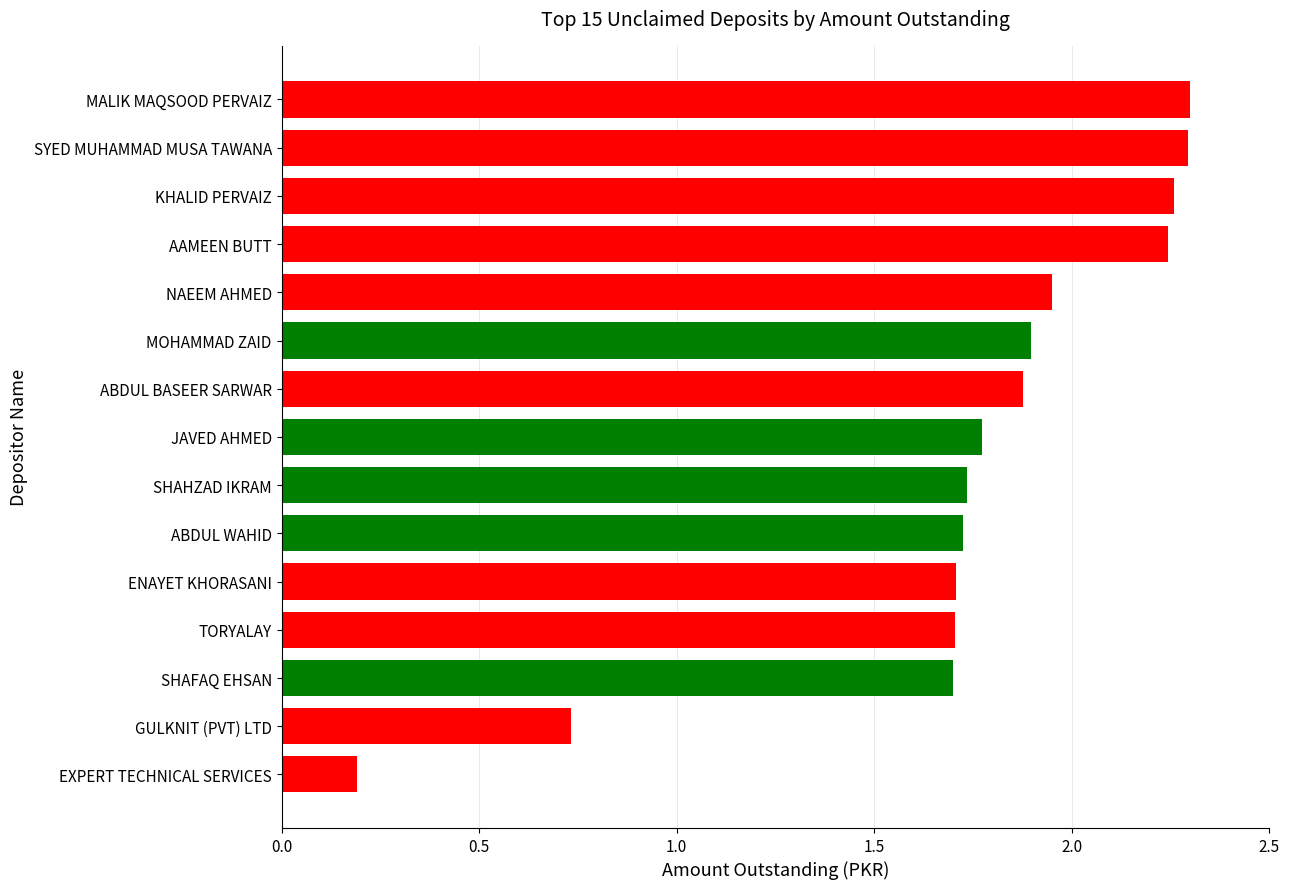

The value at EXPERT TECHNICAL SERVICES is 0.0. True or false?

False